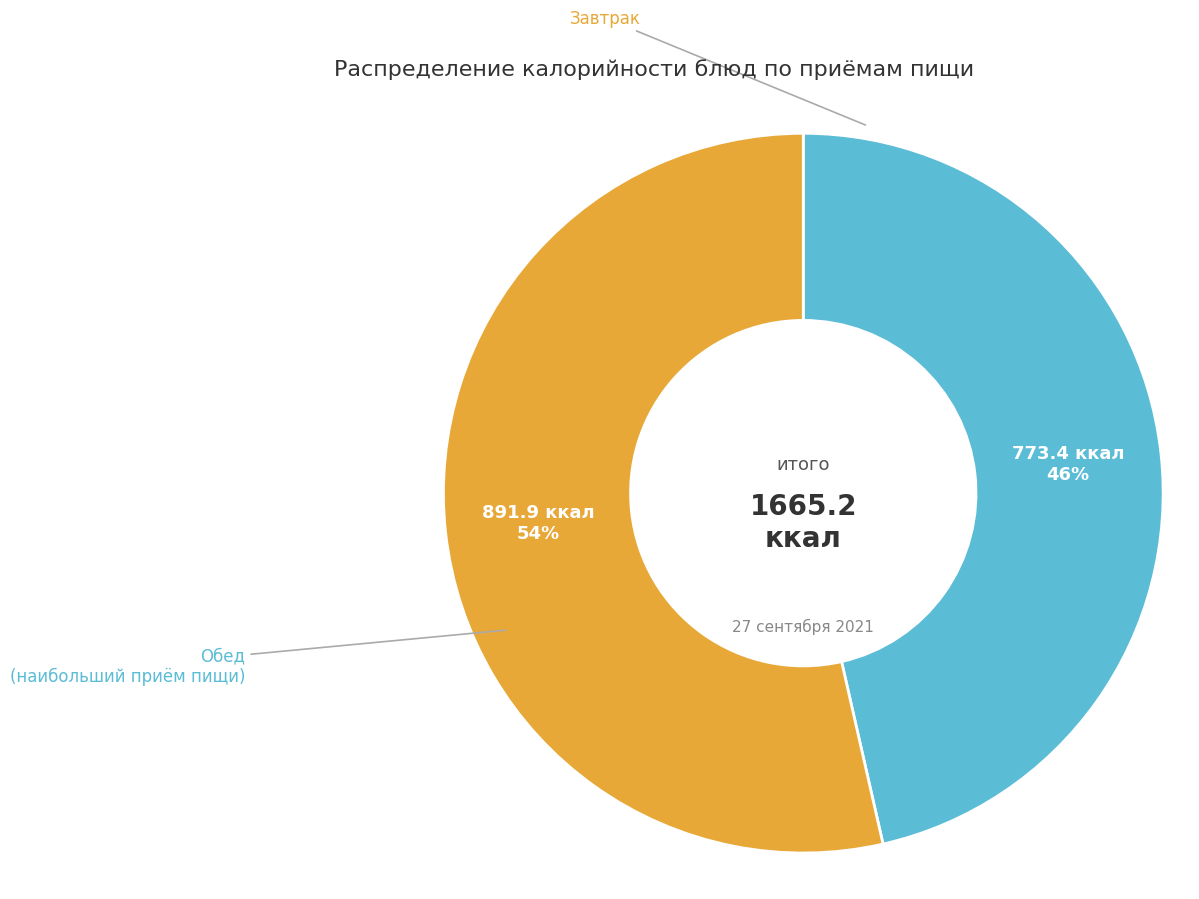

Is there a majority slice in this chart?

Yes